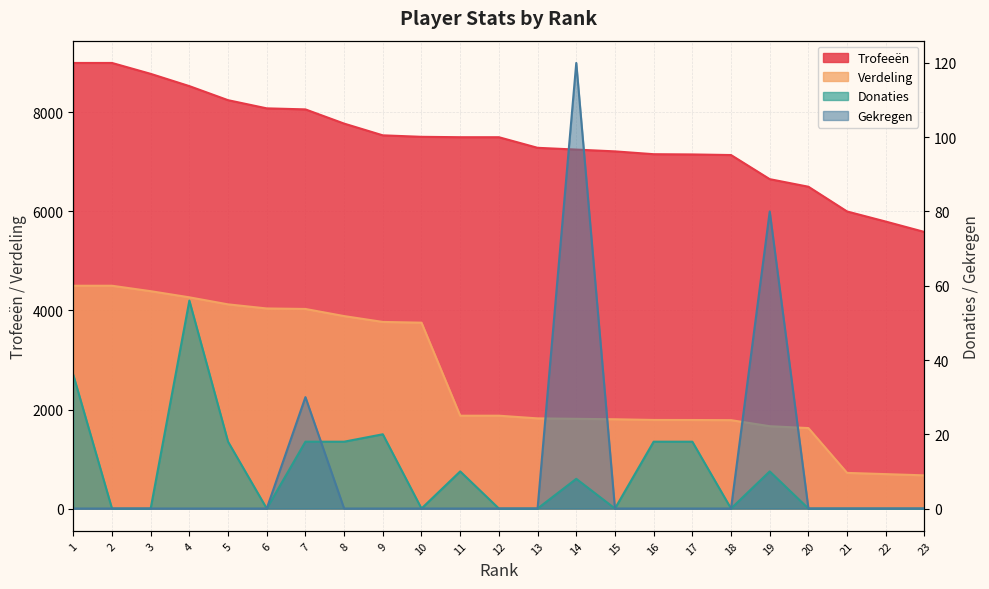

Where is the first local maximum for Gekregen?

7